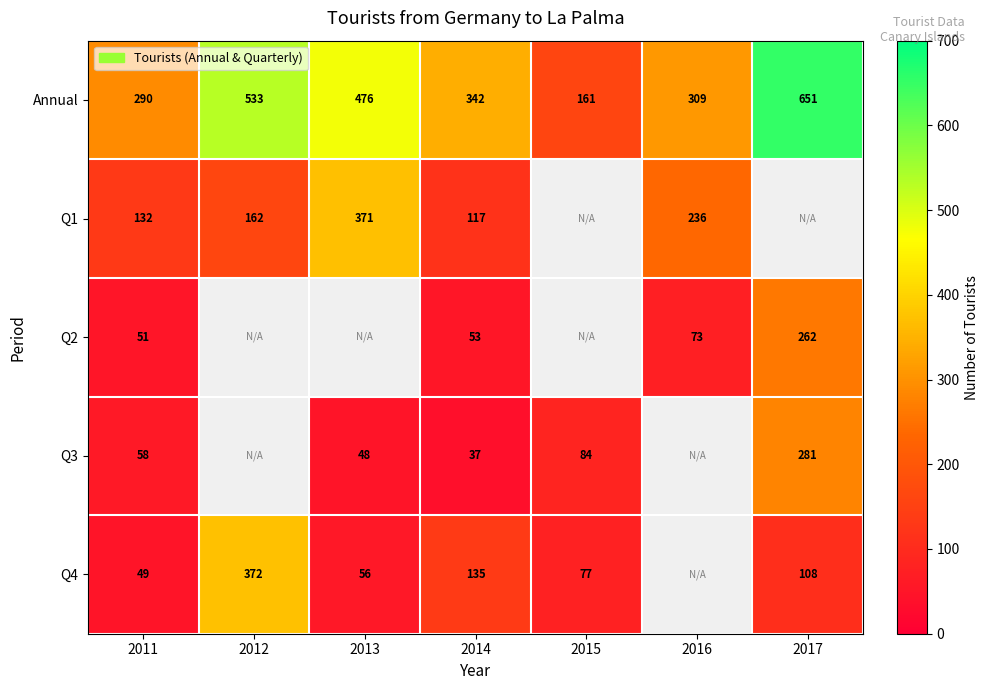

What is the spread (max minus min) of values at 2014?

305